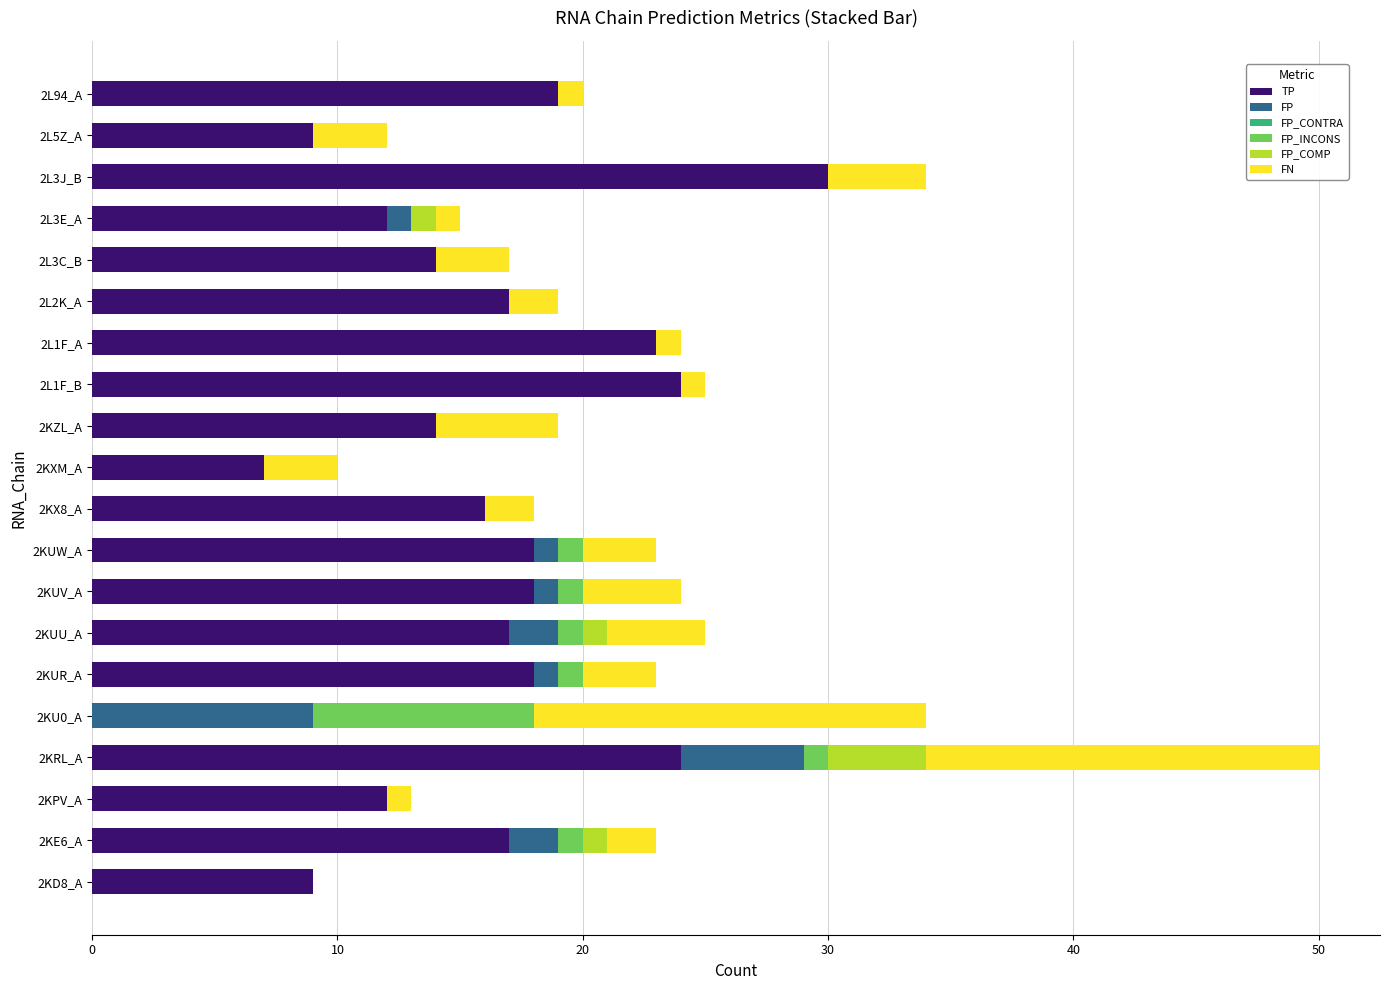

At which category is the sum across all series the highest?

2KRL_A